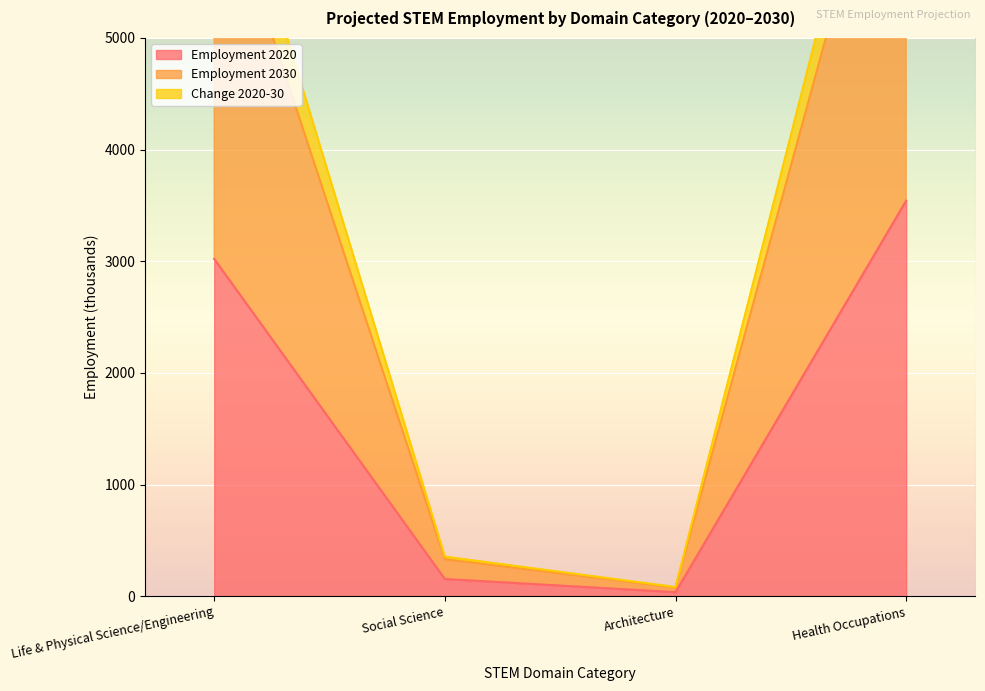

True or false: Change 2020-30 and Employment 2030 intersect in this chart.

False